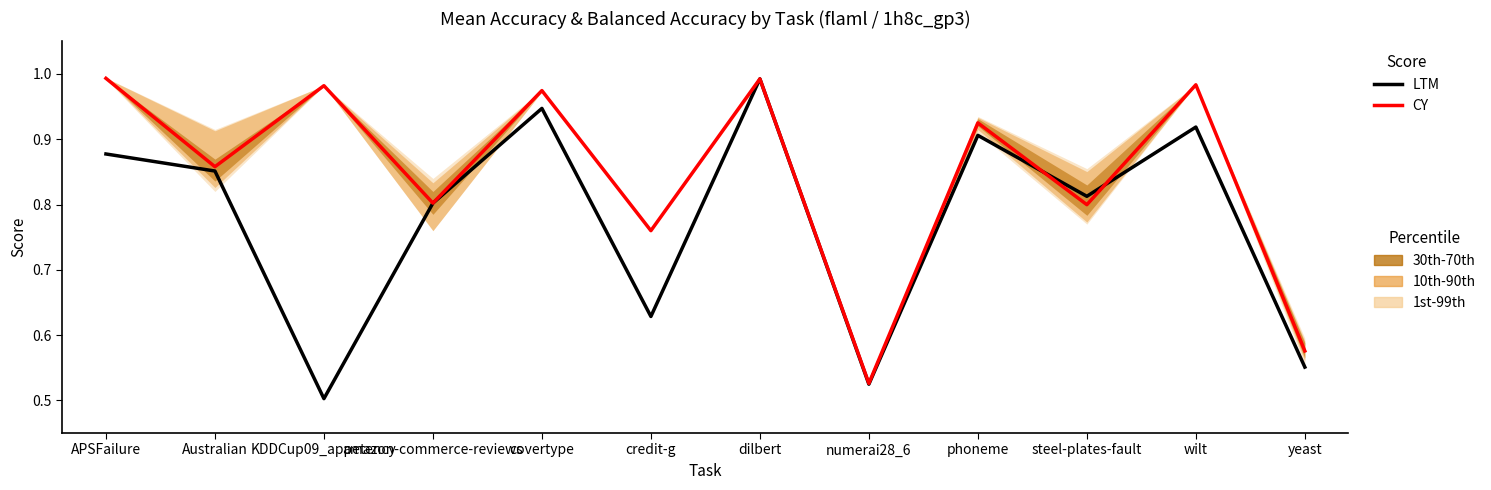

At which category does LTM reach its first local valley?

KDDCup09_appetency